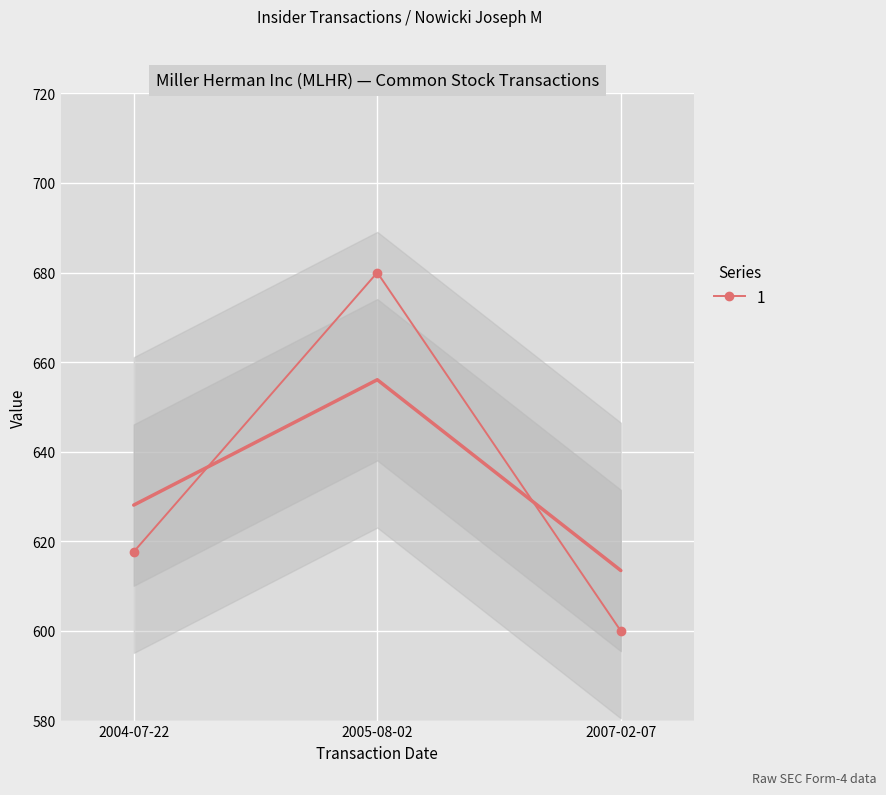

Which category has the highest value in the 1 series?

2005-08-02